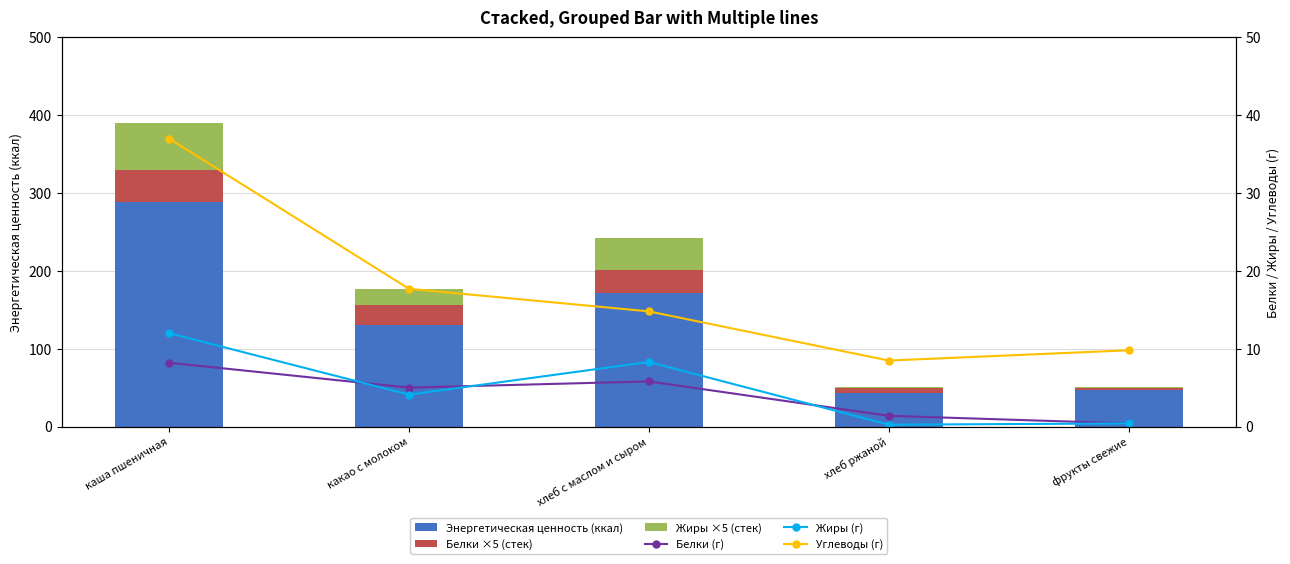

True or false: Жиры ×5 (стек) has a value of 60.0 at каша пшеничная.

True